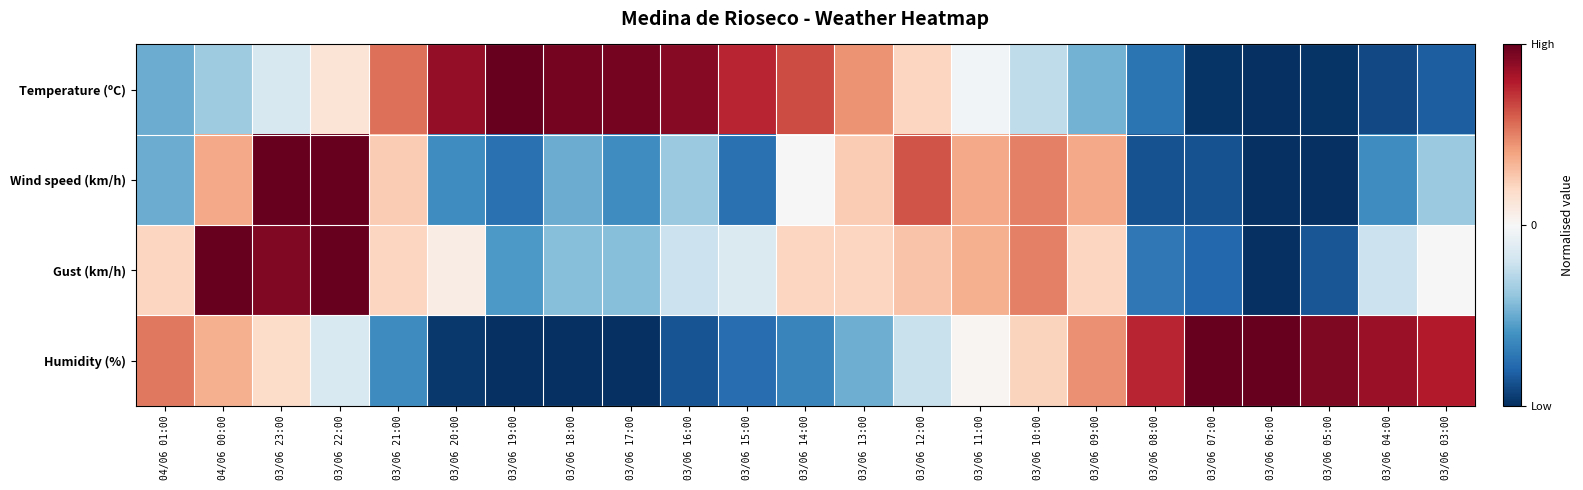

How many series are shown in this chart?

4